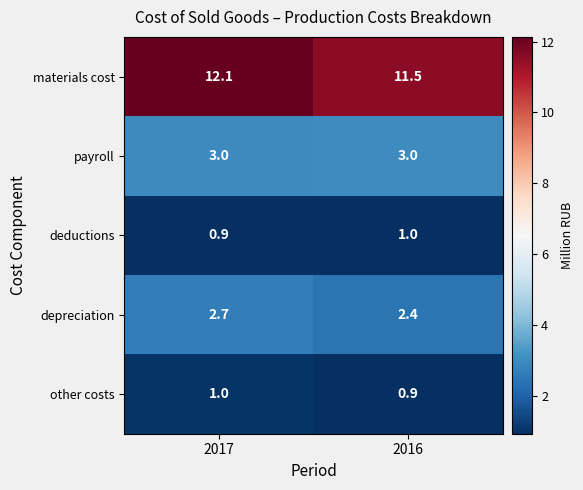

At how many categories does at least one series exceed 6?

2